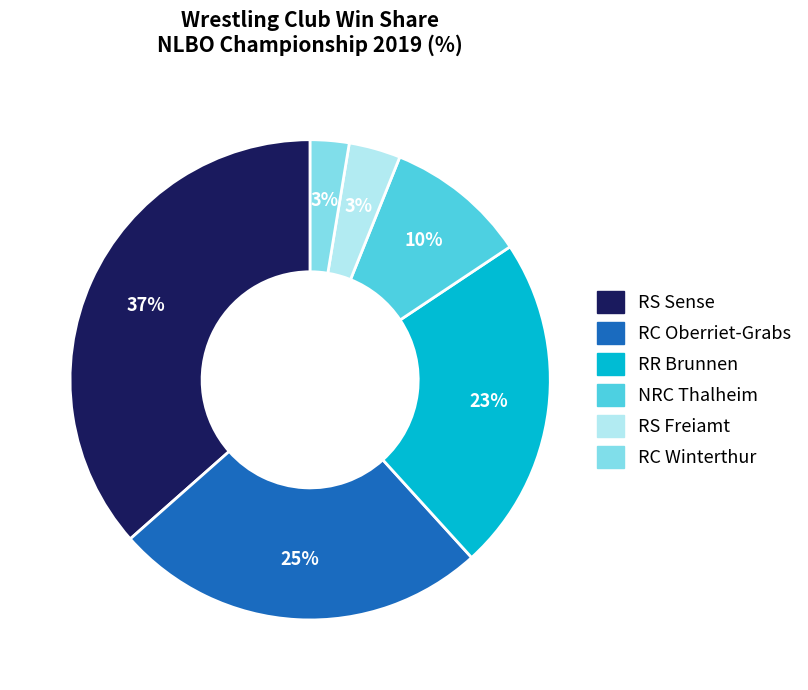

Which slice is the largest?

RS Sense